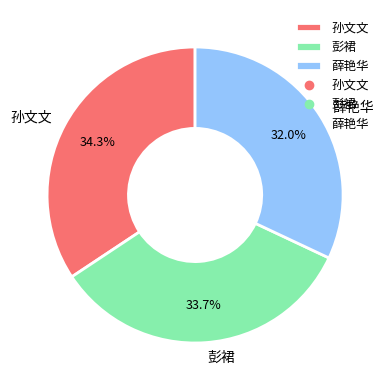

How much of the chart is everything except 彭裙?

66.3%